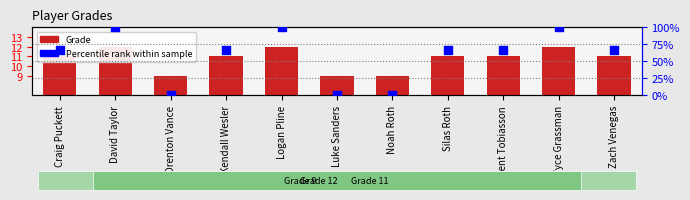

At which category is the sum across all series the highest?

David Taylor